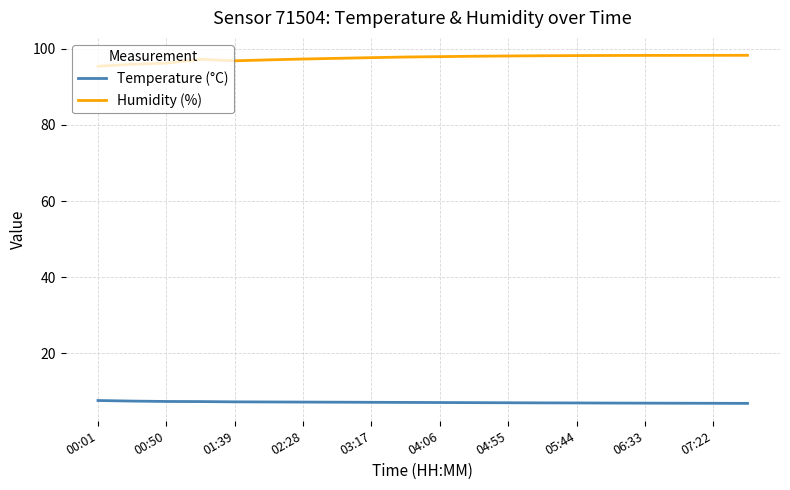

List the series in order of their peak value, lowest first.

Temperature (°C), Humidity (%)